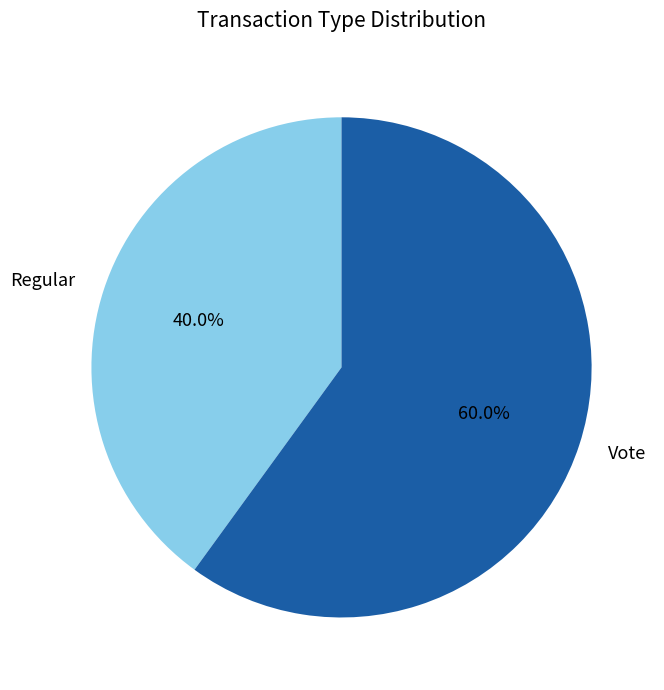

How many segments does this pie chart have?

2